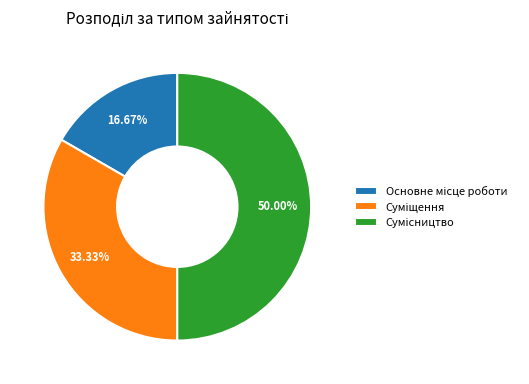

What is the change in value from Основне місце роботи to Суміщення?

+1